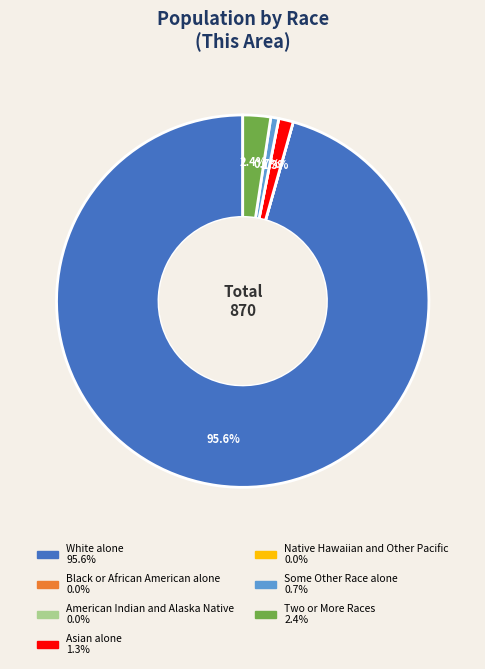

To the nearest percent, what portion does Some Other Race alone represent?

1%